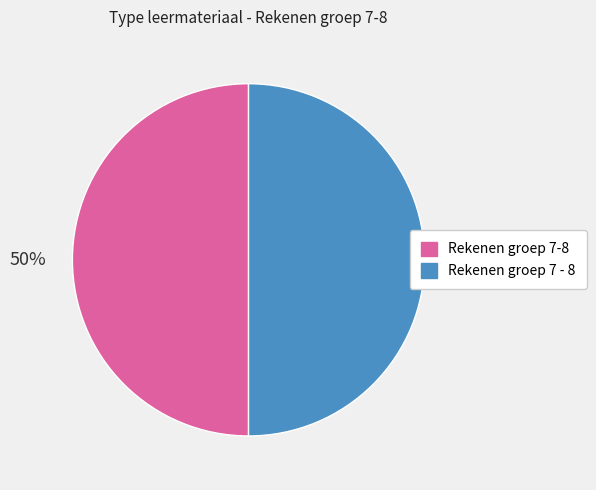

Is it true that Rekenen groep 7 - 8 is 59% of the pie?

False